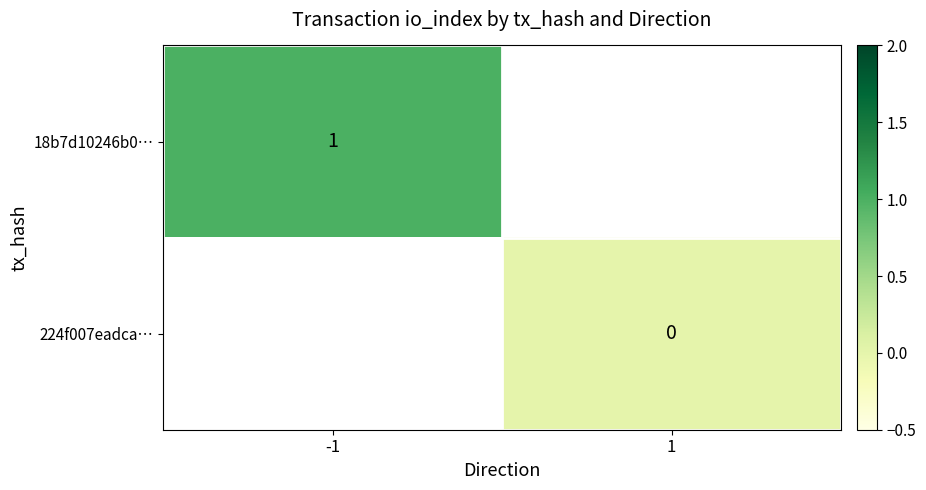

Is the value of 224f007eadca… at 1 greater than the value of 18b7d10246b0… at -1?

No